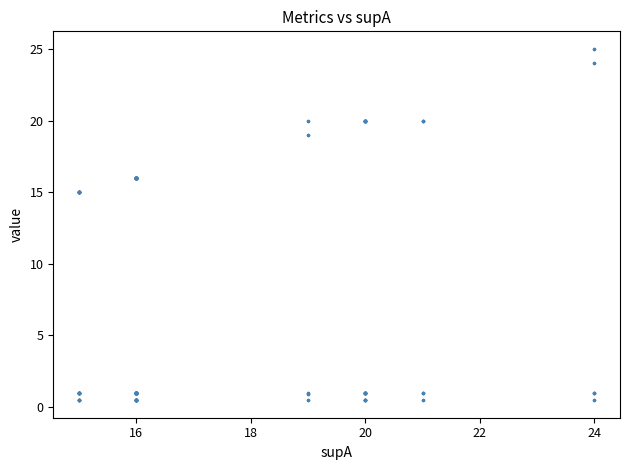

Reading left to right, extract all data points from this chart.

value: 0.5	0.5	0.5	0.5	0.5	0.5	0.5	0.5	0.5	0.5	0.5	0.5	0.5	0.5	0.5	0.5	0.5	0.5	0.5	0.5	0.5	0.5	0.5	0.5	0.5	0.5	0.5	0.5	0.5	0.5	0.5	0.5	0.5	0.5	0.5	0.5	0.5	0.5	0.5	0.5
supAB: 20.0	20.0	20.0	20.0	16.0	16.0	15.0	15.0	15.0	15.0	15.0	20.0	20.0	20.0	20.0	15.0	15.0	15.0	16.0	16.0	16.0	16.0	16.0	16.0	16.0	16.0	16.0	16.0	16.0	16.0	16.0	16.0	16.0	16.0	24.0	24.0	20.0	20.0	19.0	19.0
condBA: 1.0	1.0	1.0	1.0	1.0	1.0	1.0	1.0	1.0	1.0	1.0	1.0	1.0	1.0	1.0	1.0	1.0	1.0	1.0	1.0	1.0	1.0	1.0	1.0	1.0	1.0	1.0	1.0	1.0	1.0	1.0	1.0	1.0	1.0	1.0	1.0	1.0	1.0	0.9	0.9
condAB: 1.0	1.0	1.0	1.0	1.0	1.0	1.0	1.0	1.0	1.0	1.0	1.0	1.0	1.0	1.0	1.0	1.0	1.0	1.0	1.0	1.0	1.0	1.0	1.0	1.0	1.0	1.0	1.0	1.0	1.0	1.0	1.0	1.0	1.0	1.0	1.0	1.0	1.0	1.0	1.0
supB: 20.0	20.0	20.0	20.0	16.0	16.0	15.0	15.0	15.0	15.0	15.0	20.0	20.0	20.0	20.0	15.0	15.0	15.0	16.0	16.0	16.0	16.0	16.0	16.0	16.0	16.0	16.0	16.0	16.0	16.0	16.0	16.0	16.0	16.0	25.0	25.0	20.0	20.0	20.0	20.0